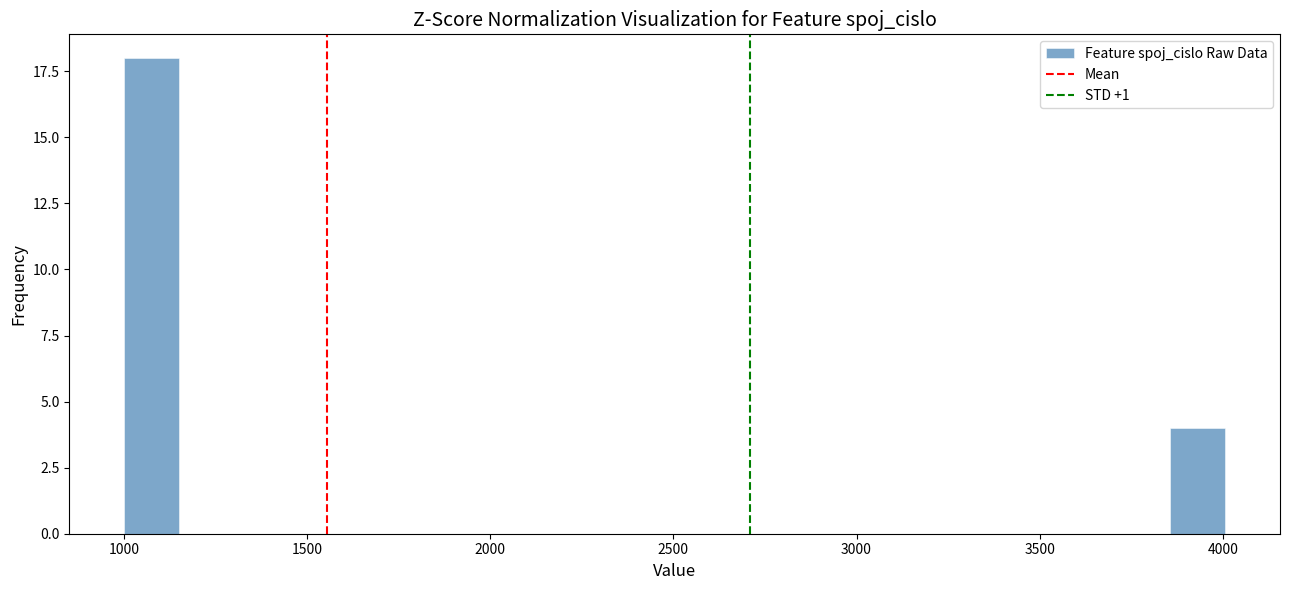

Around what value on the x-axis is the tallest bar? Give the approximate position of its centre, as read against the axis.

1100